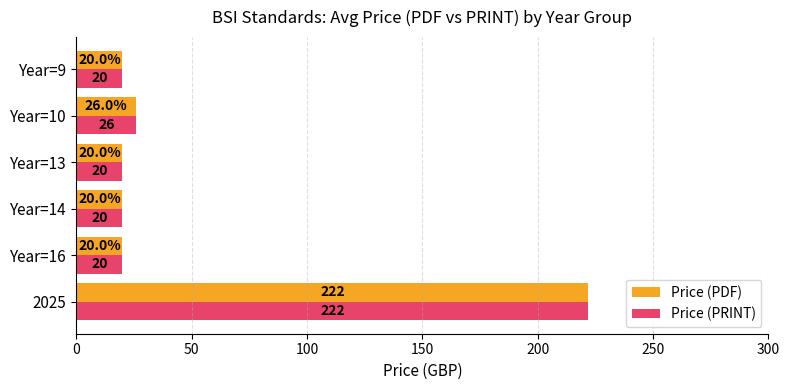

What is the total value across all series at Year=16?

40